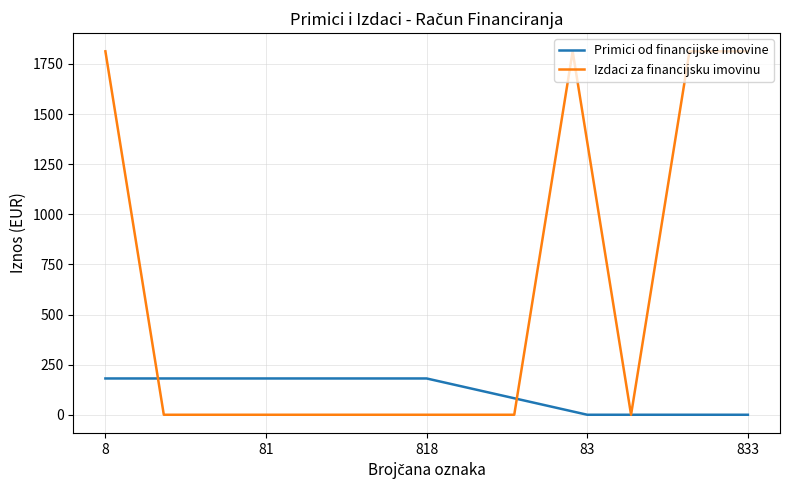

True or false: the data shows 0 at 833.

True